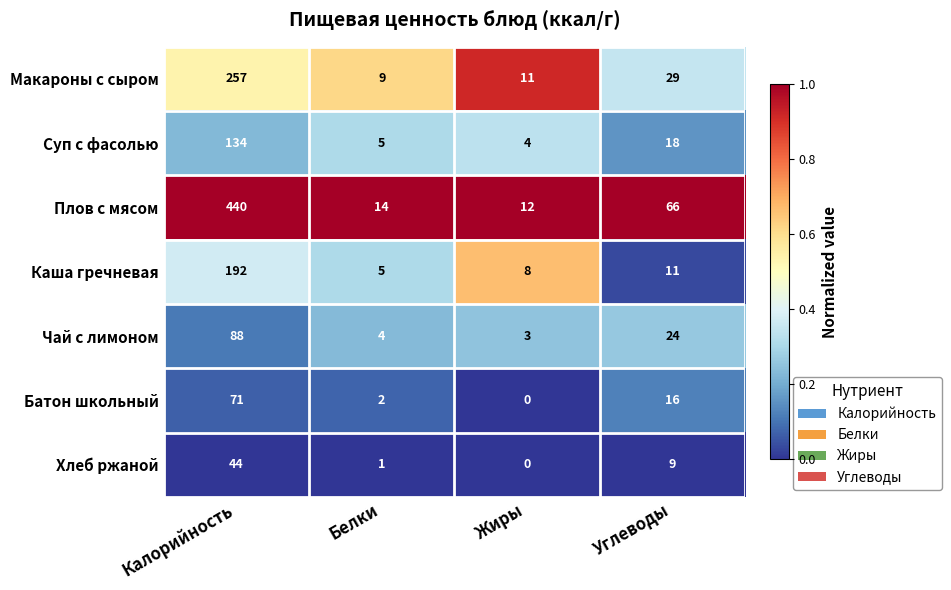

What is the sum of all Макароны с сыром values?

306